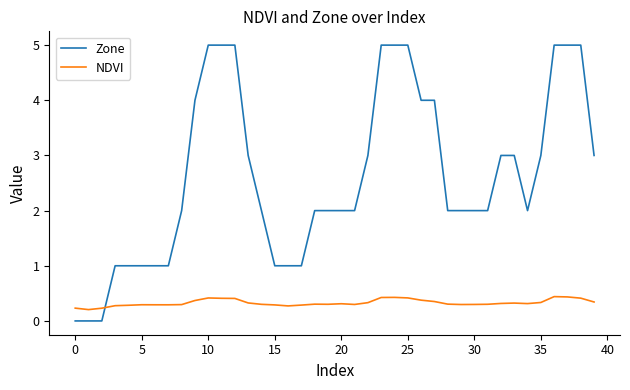

List the series in order of their overall mean, highest first.

Zone, NDVI